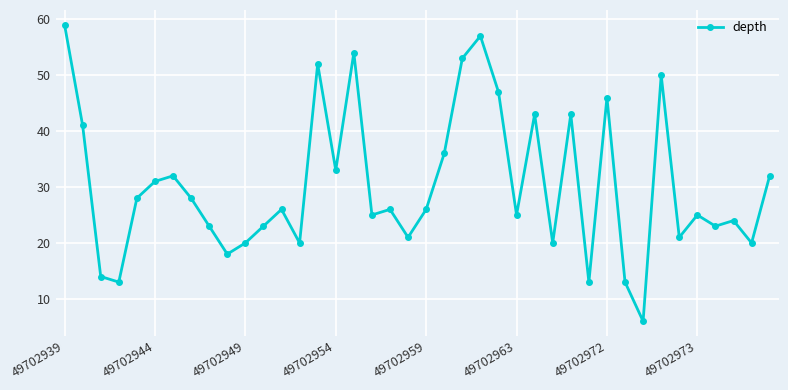

How many points are lower than both their immediate neighbors (excluding endpoints)?

13